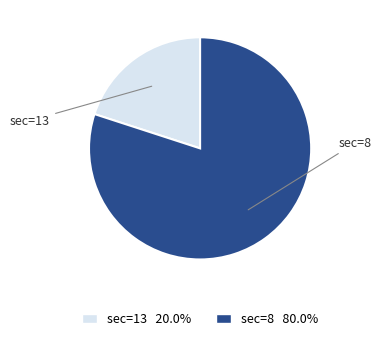

Combined, do sec=13 and sec=8 account for over 50%?

Yes